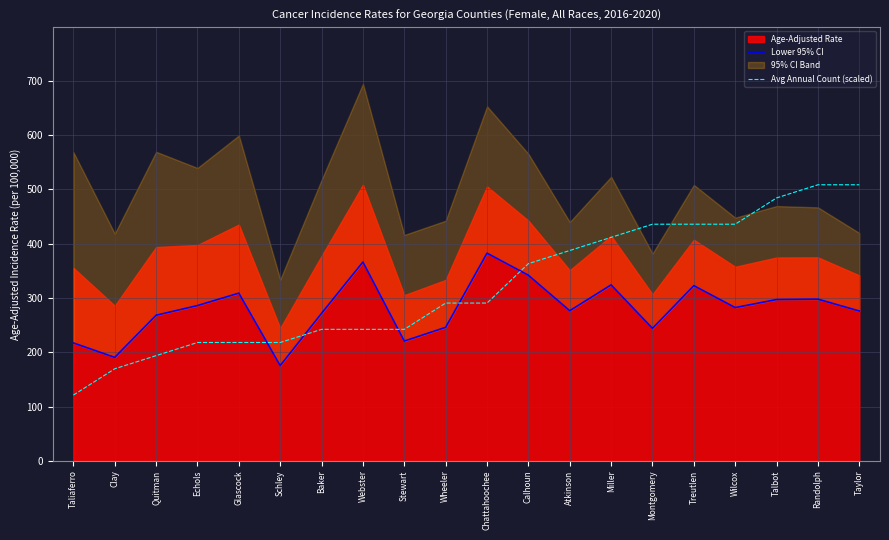

Does the chart display data point markers on the line(s)?

No